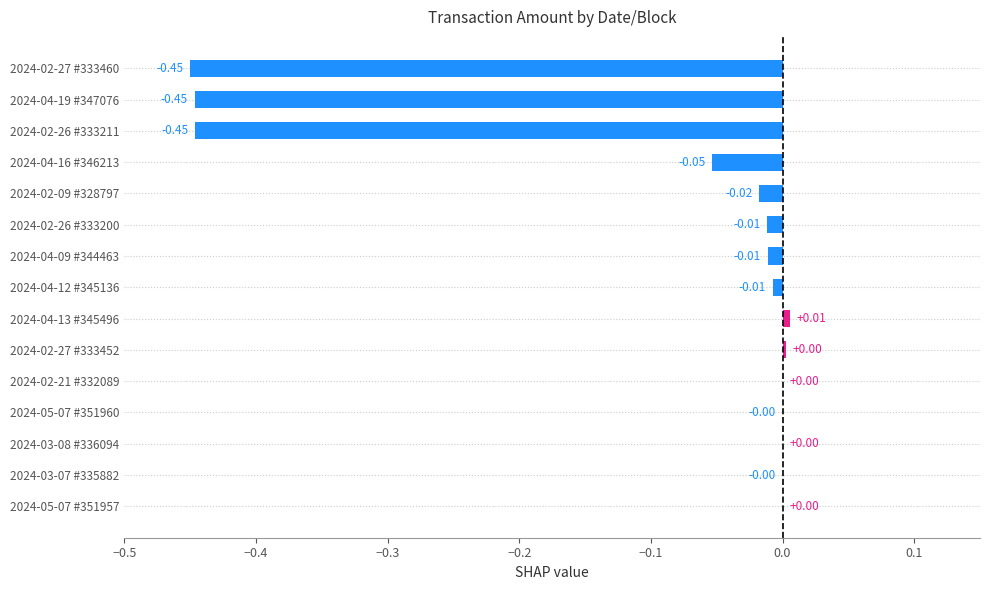

What is the sum of all values?

-1.4